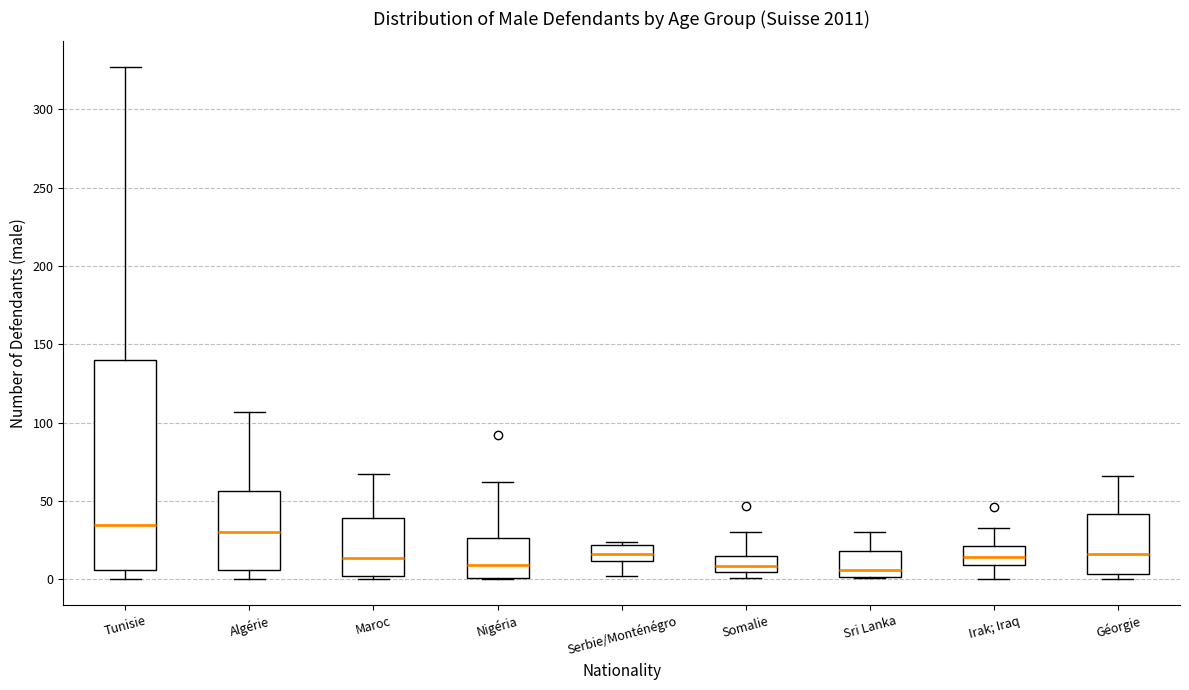

Comparing the boxes themselves (not the whiskers), which one is the tallest?

Tunisie